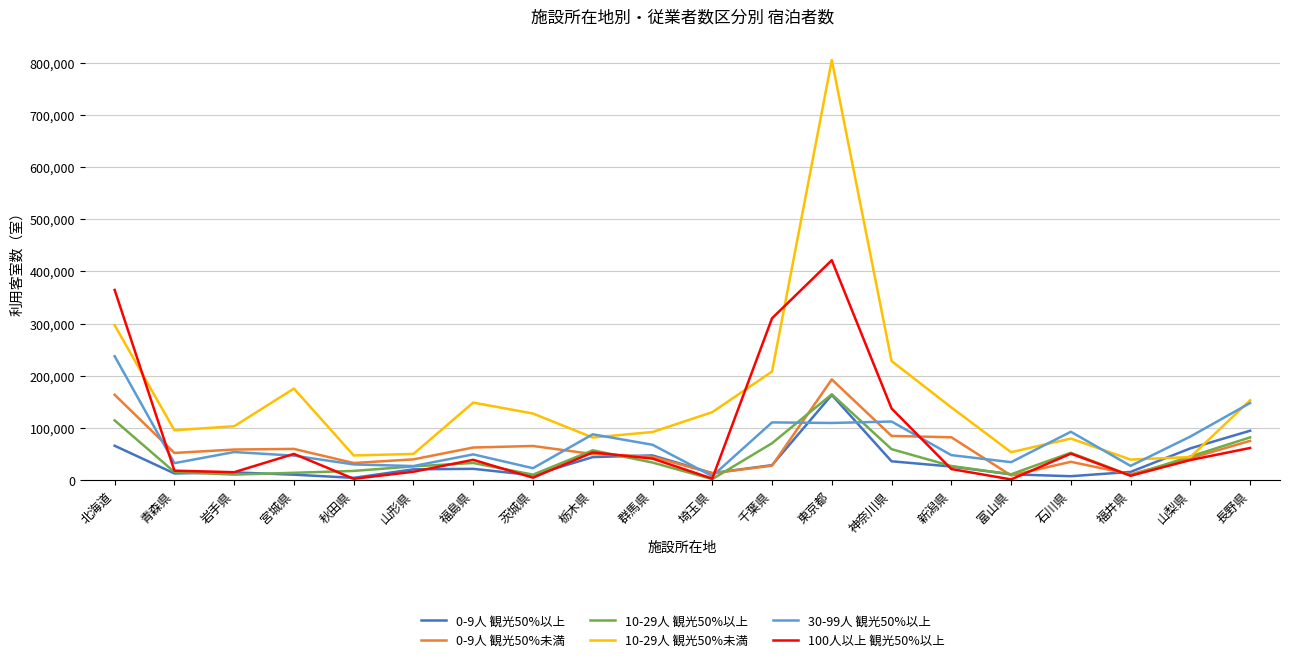

What is the average value of the 30-99人 観光50%以上 series?

71366